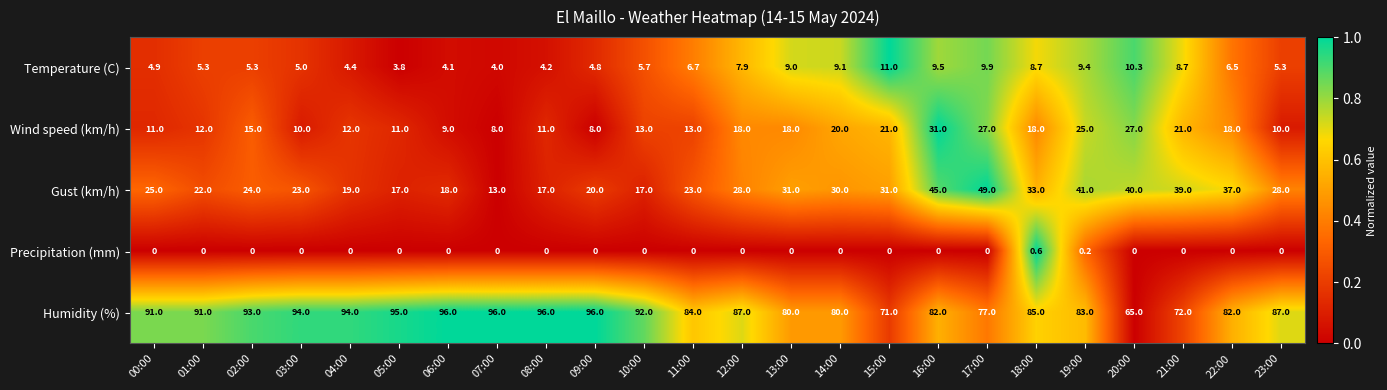

What is the spread (max minus min) of values at 06:00?

96.0